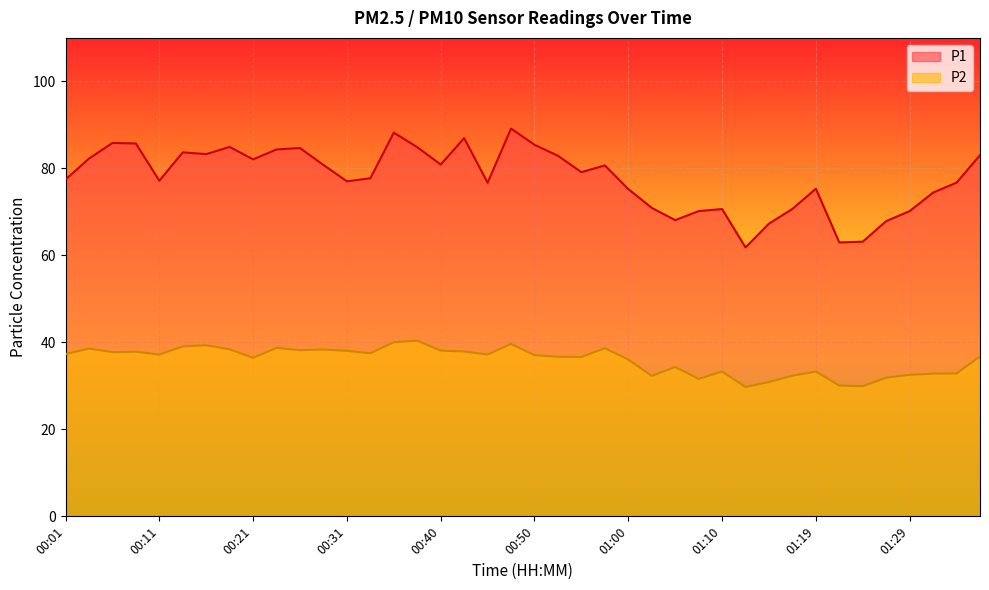

What is the value of the P2 point at the 18th from the left?

37.9